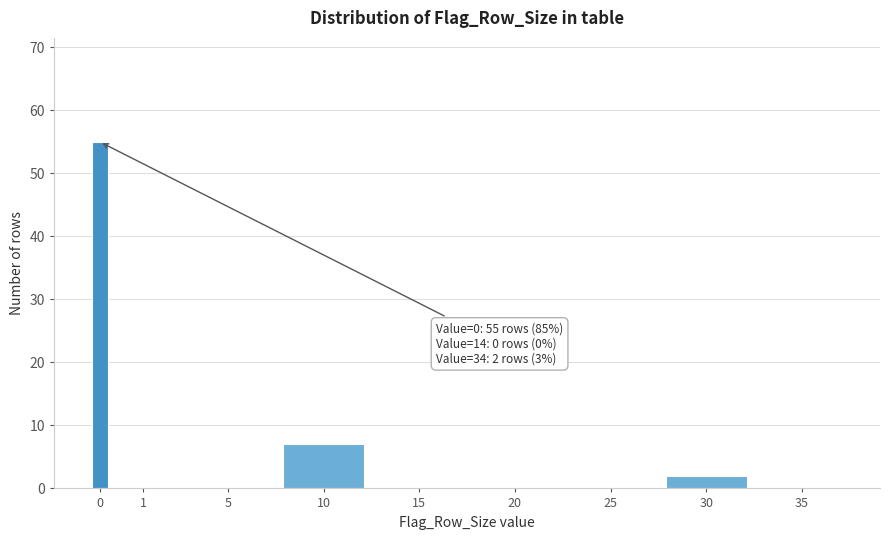

Reading left to right, extract all data points from this chart.

0=55	1=0	5=0	10=7	15=0	20=0	25=0	30=2	35=0